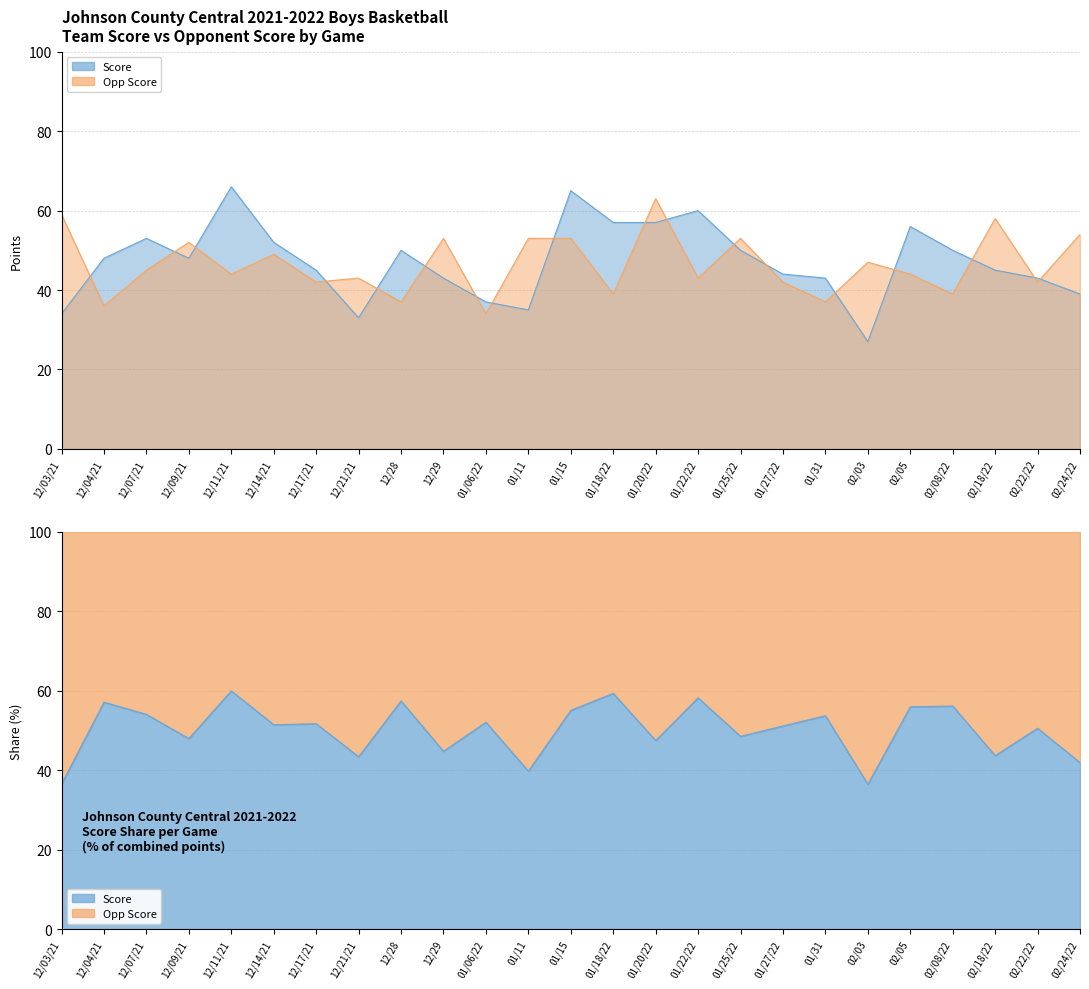

What position from the left is 02/18/22?

23